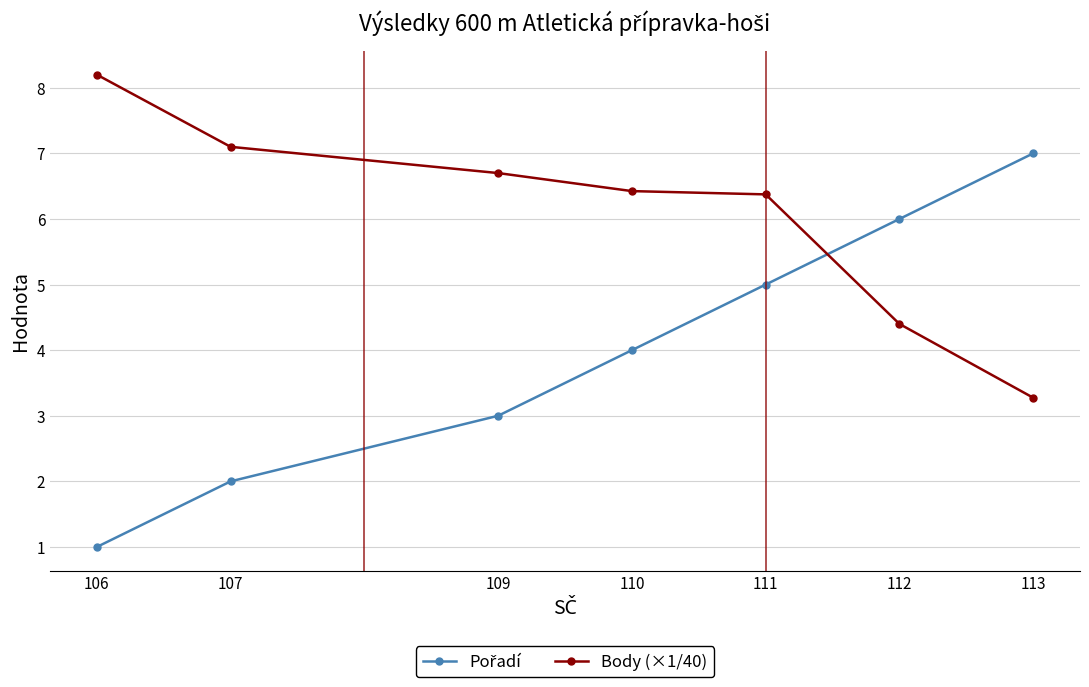

True or false: Body (×1/40) has more than 2 points higher than both neighbors.

False